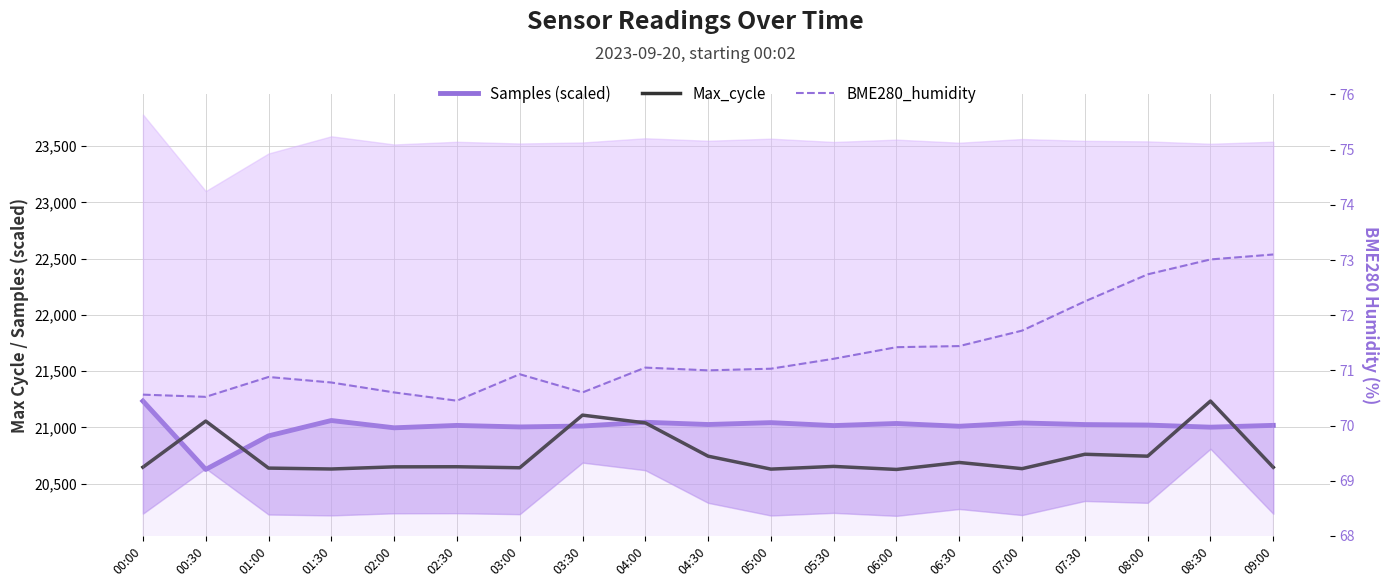

What is the value of the BME280_humidity point at the 12th from the left?

71.2